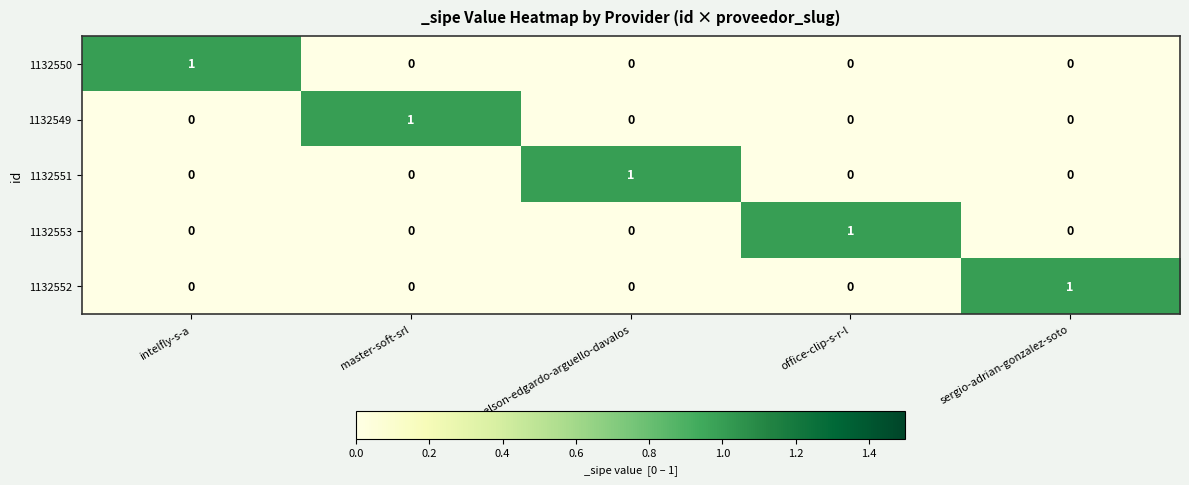

At how many categories does at least one series exceed 0?

5